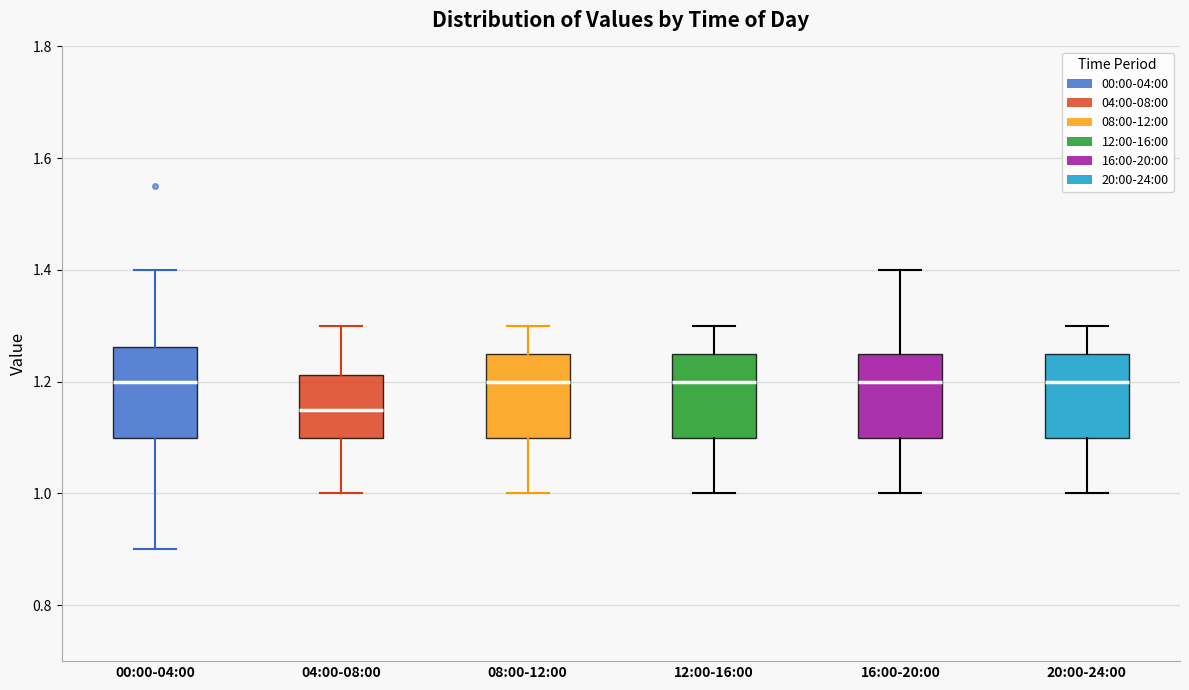

Where does the upper whisker of the box for 08:00-12:00 end on the y-axis? The values are not printed on the chart, so give them approximately, as read against the axis.

1.30